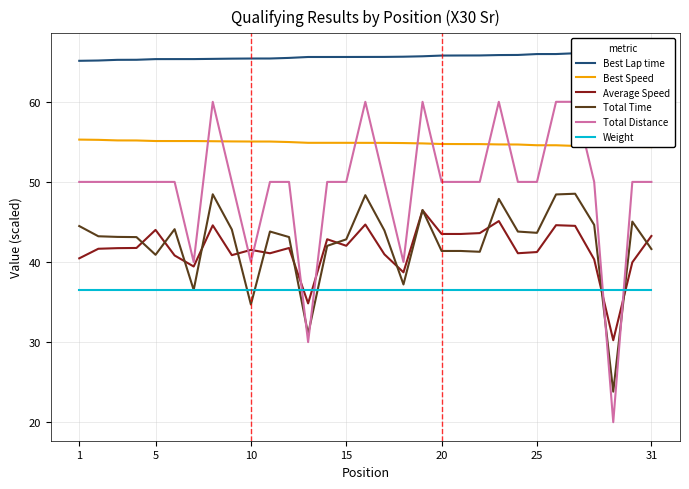

True or false: Weight and Average Speed intersect in this chart.

True